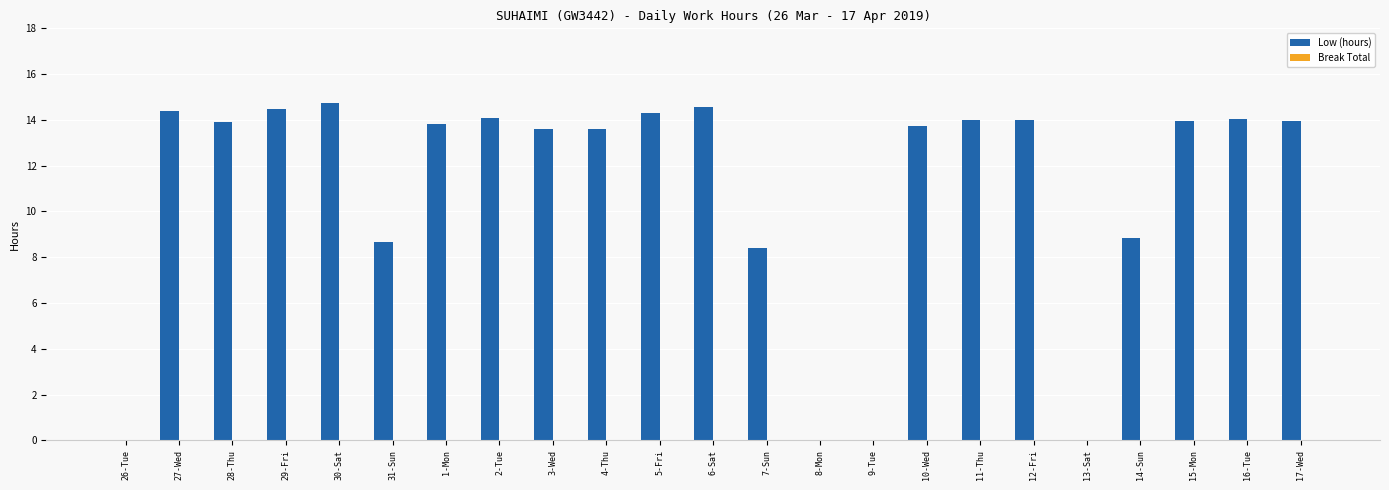

The value at 8-Mon is 6.0. True or false?

False